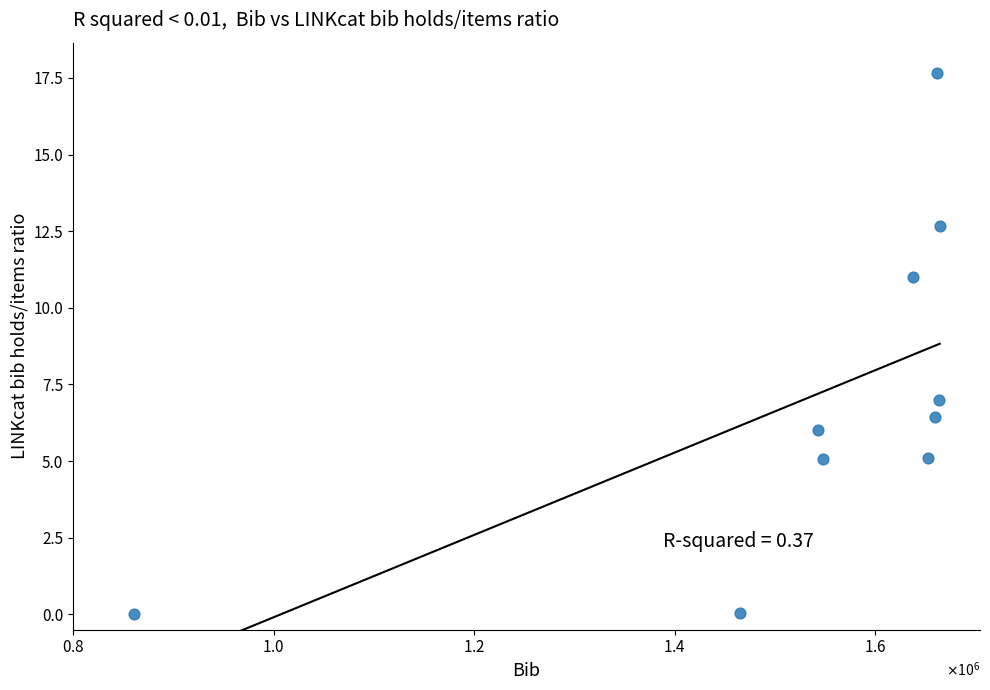

What Y value in the scatter plot is closest to 8?

7.0